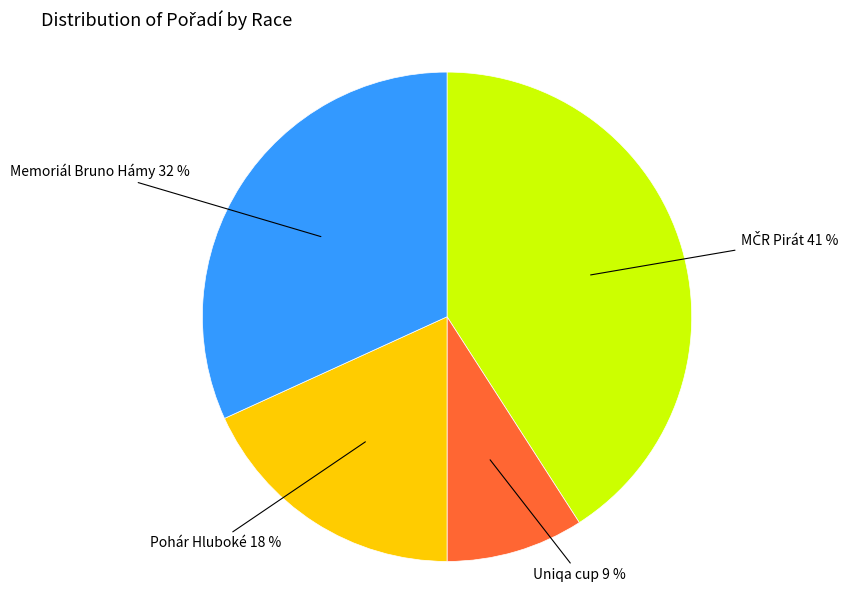

Is there a majority slice in this chart?

No